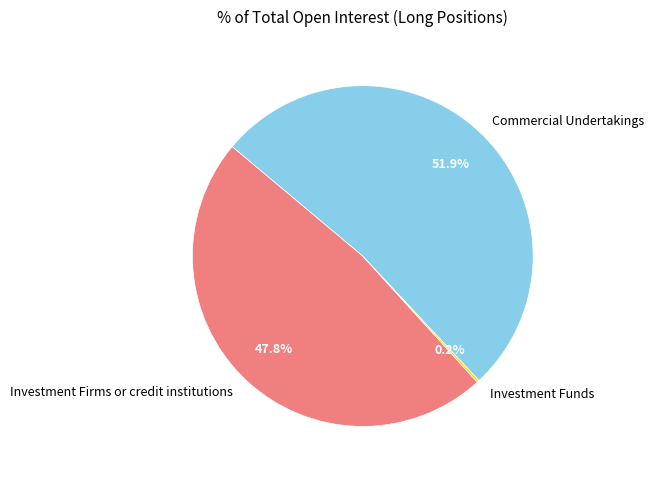

Do Investment Firms or credit institutions and Commercial Undertakings together represent more than half of the pie?

Yes